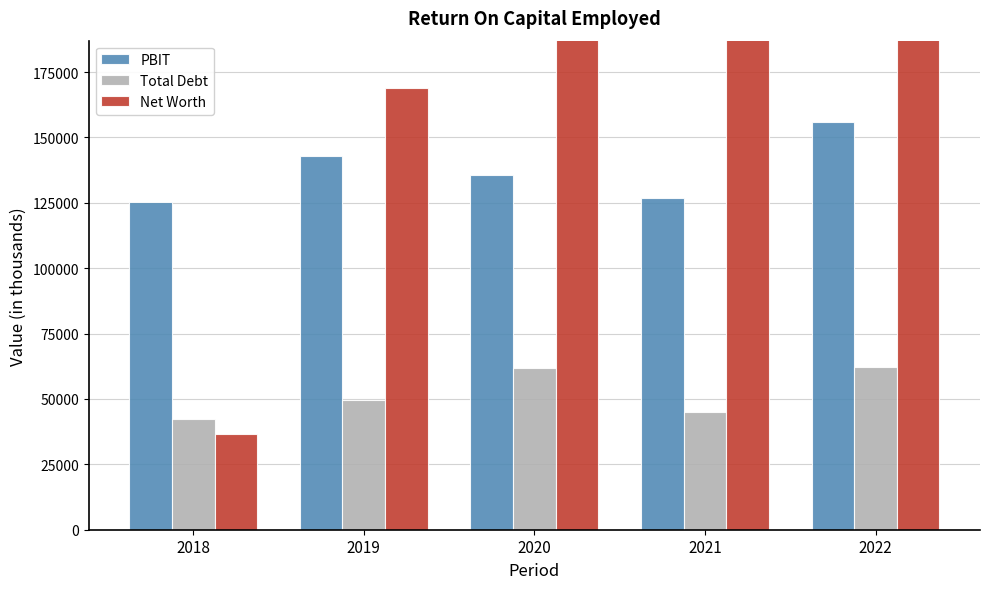

List the labels in order of Net Worth value, largest first.

2022, 2021, 2020, 2019, 2018